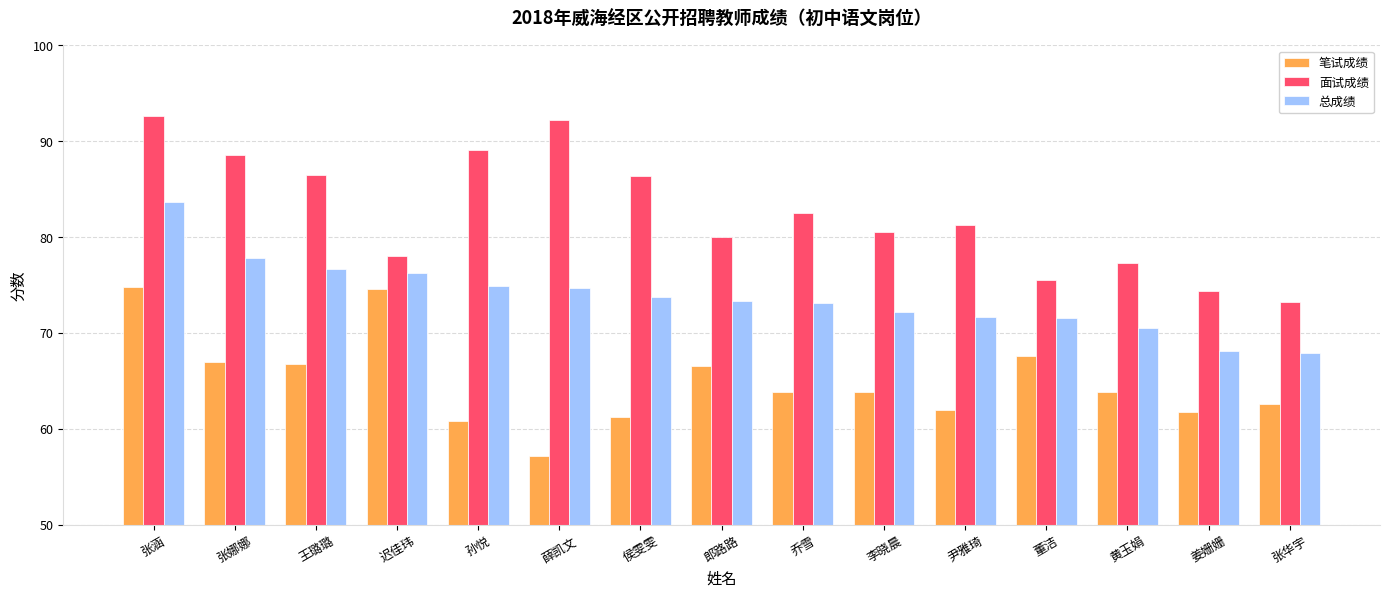

Rank the series at 张娜娜 from lowest to highest value.

笔试成绩, 总成绩, 面试成绩